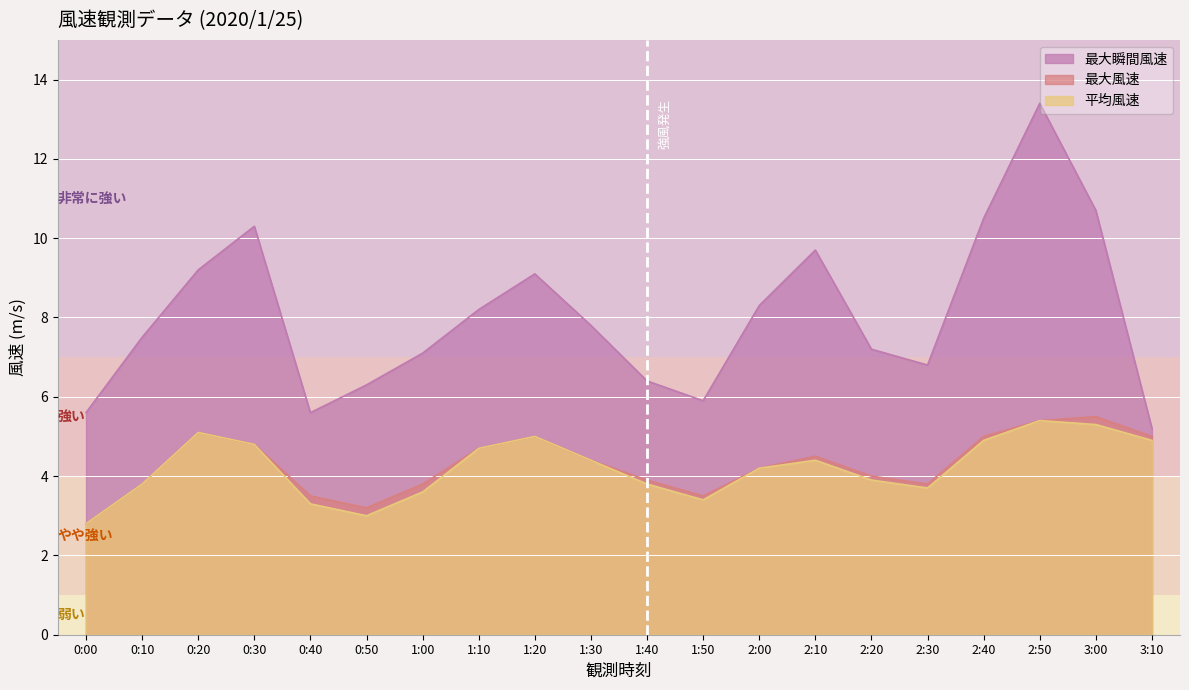

Which has a higher value, 0:10 or 0:40?

0:10